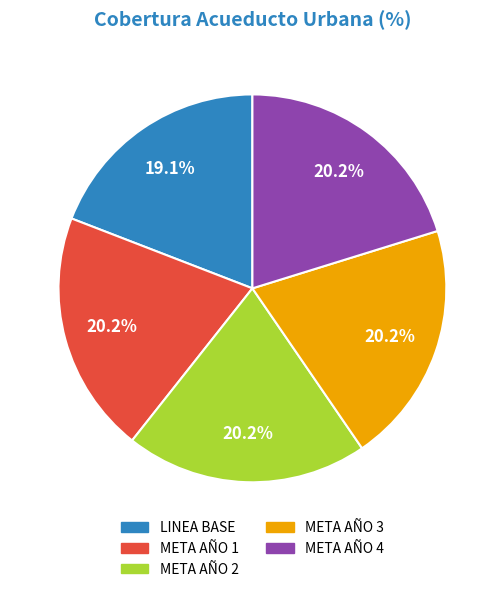

Count the number of slices in the pie.

5